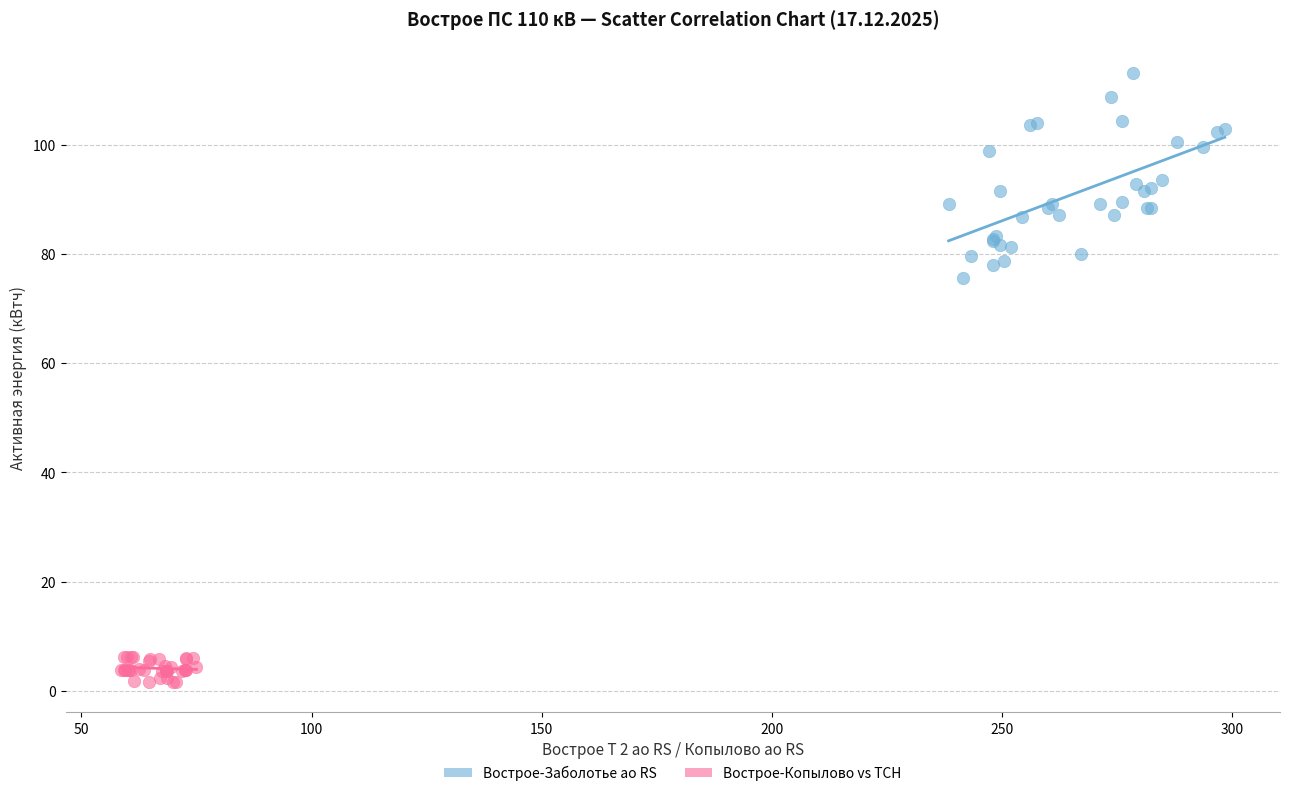

Which series reaches the maximum Y coordinate?

Вострое-Заболотье ао RS